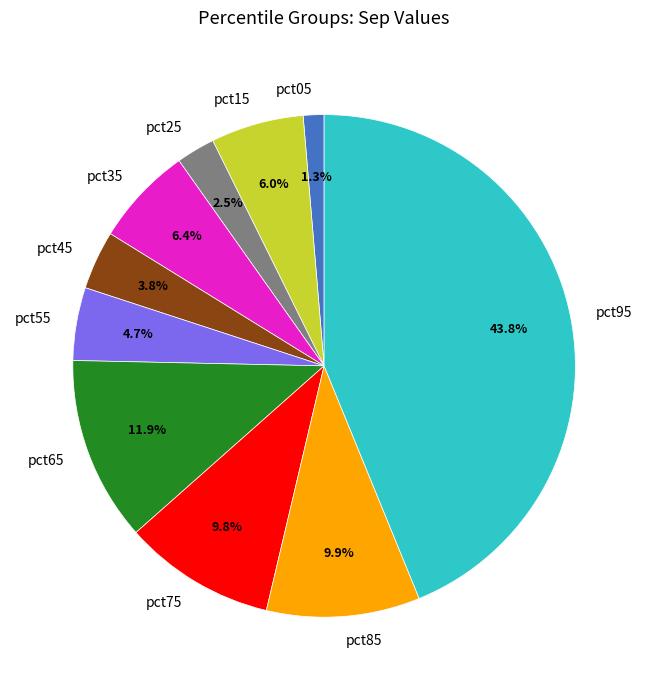

What percentage do pct45 and pct65 together represent?

15.7%